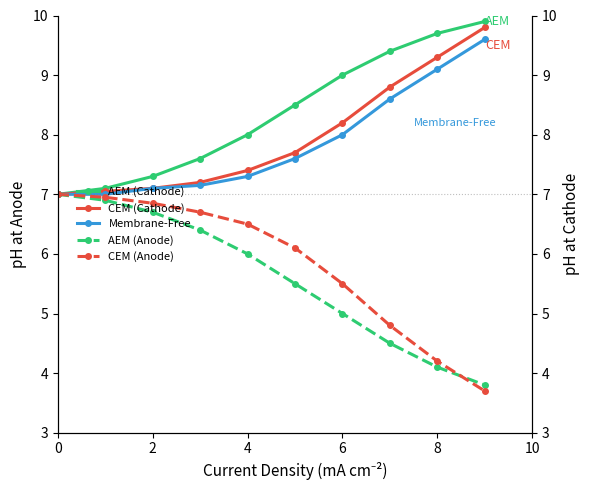

How many values in the CEM (Anode) series are below 6?

4